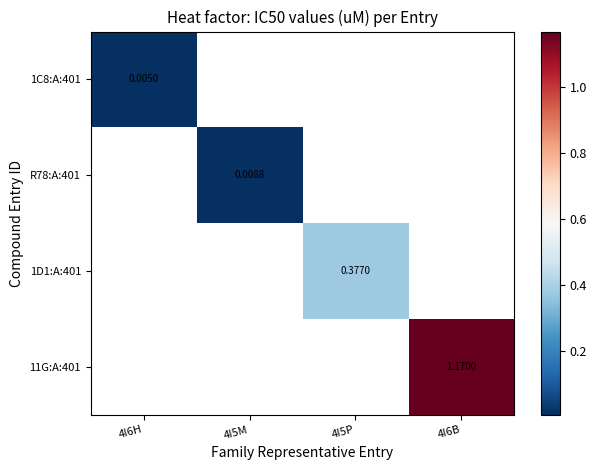

Between 4I5M and 4I6B, which is larger?

4I6B